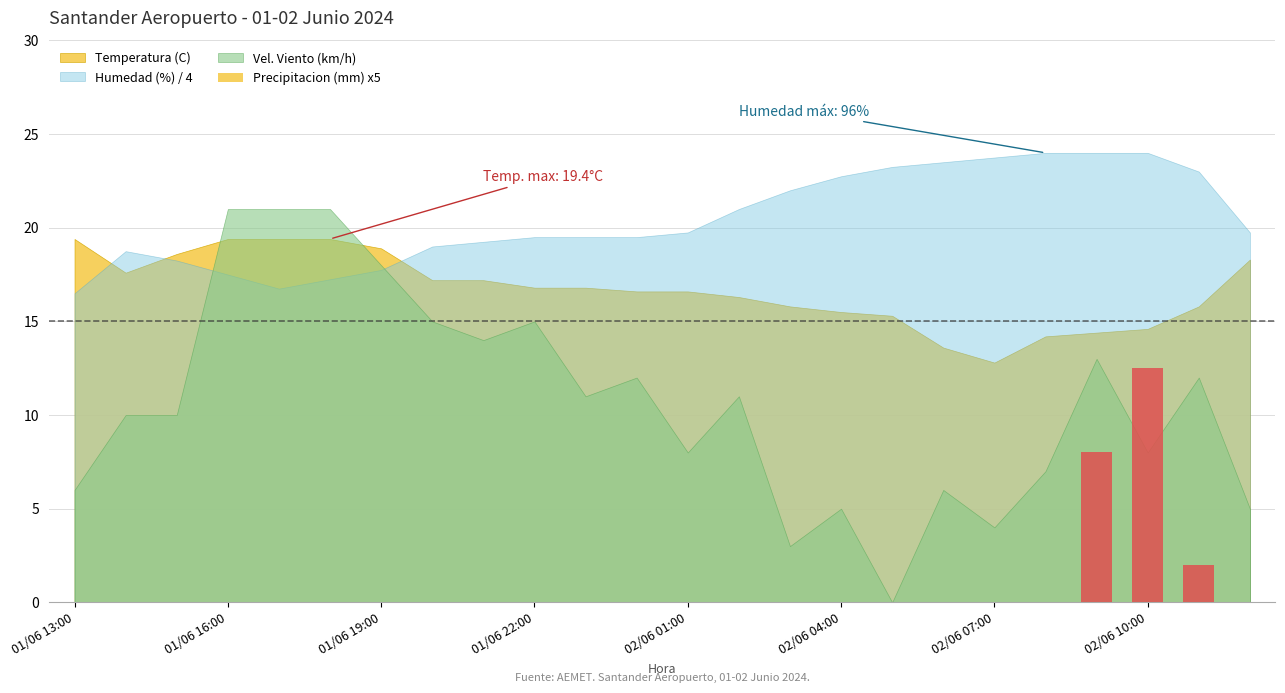

What is the greatest value displayed?

12.5